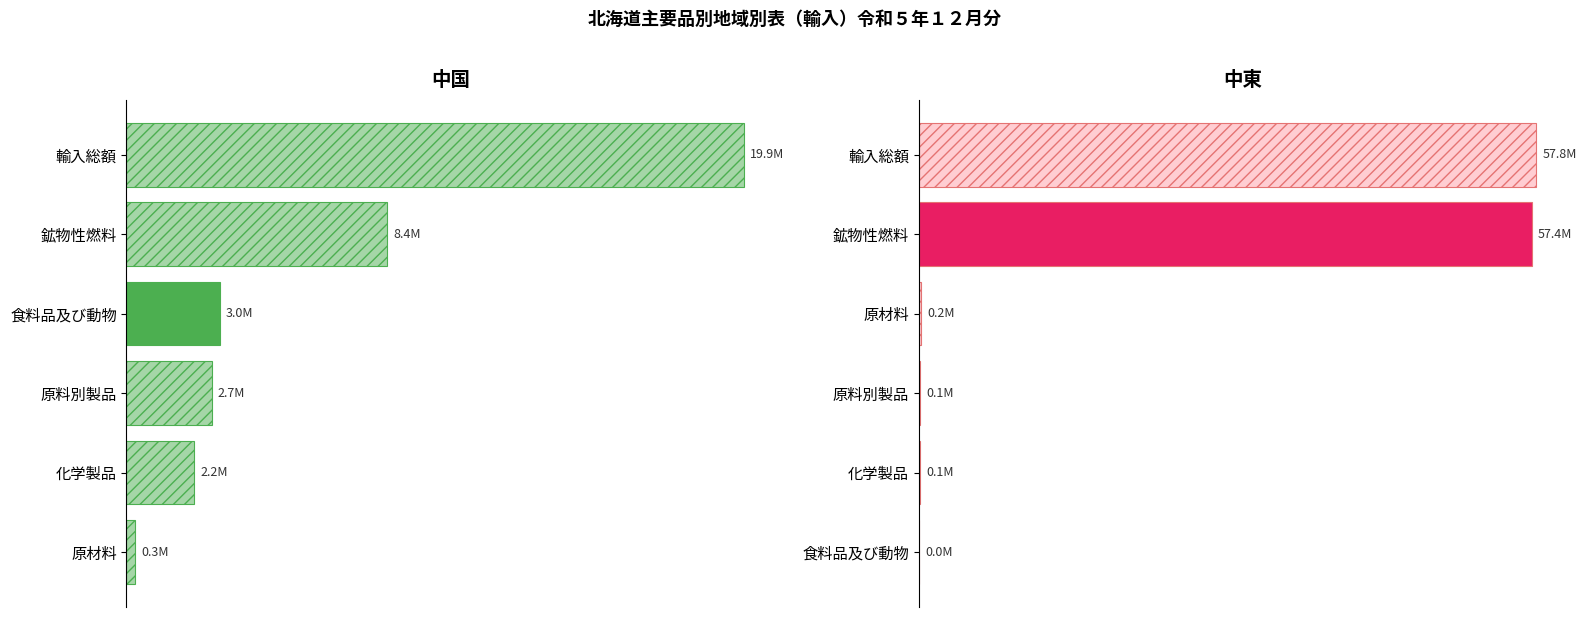

What is the difference between the highest and lowest values at 0.00?

37857723